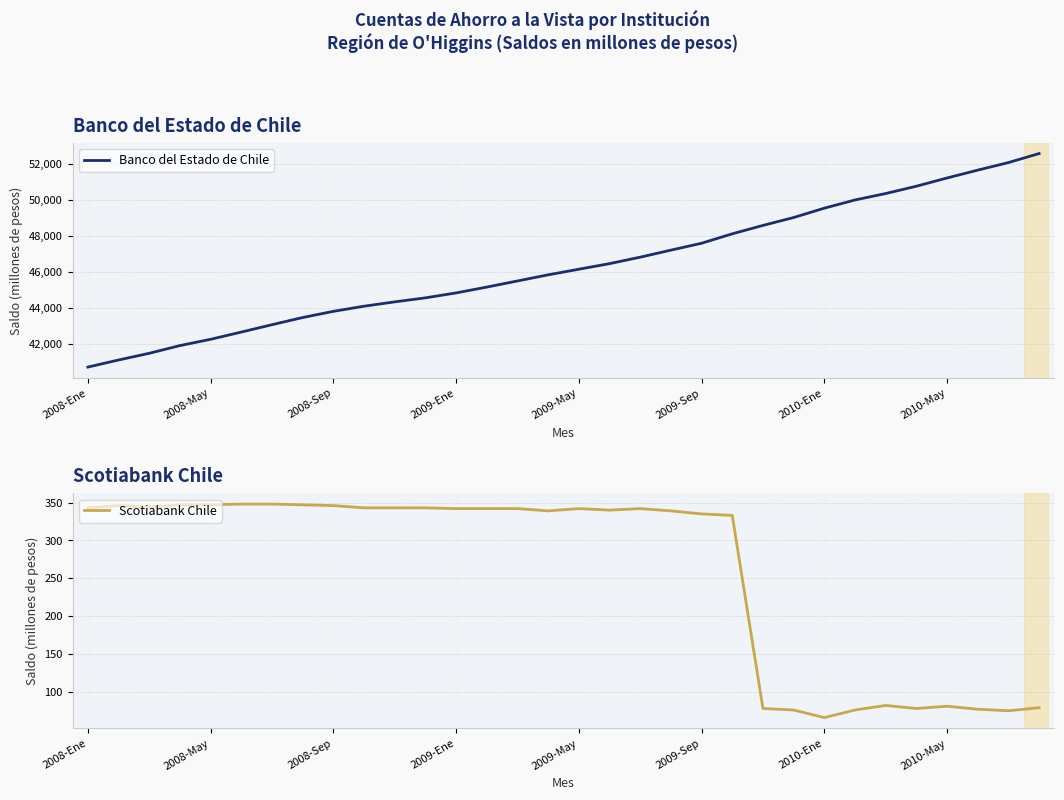

True or false: Banco del Estado de Chile and Scotiabank Chile intersect in this chart.

False